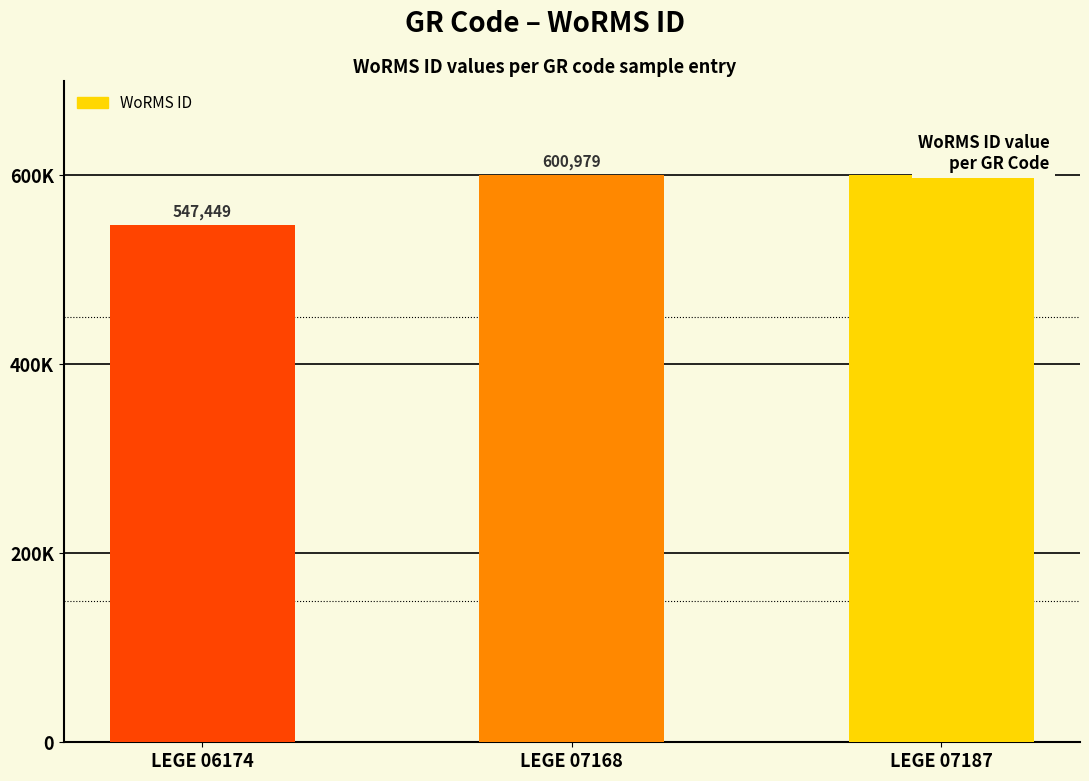

Count the number of categories in the chart.

3